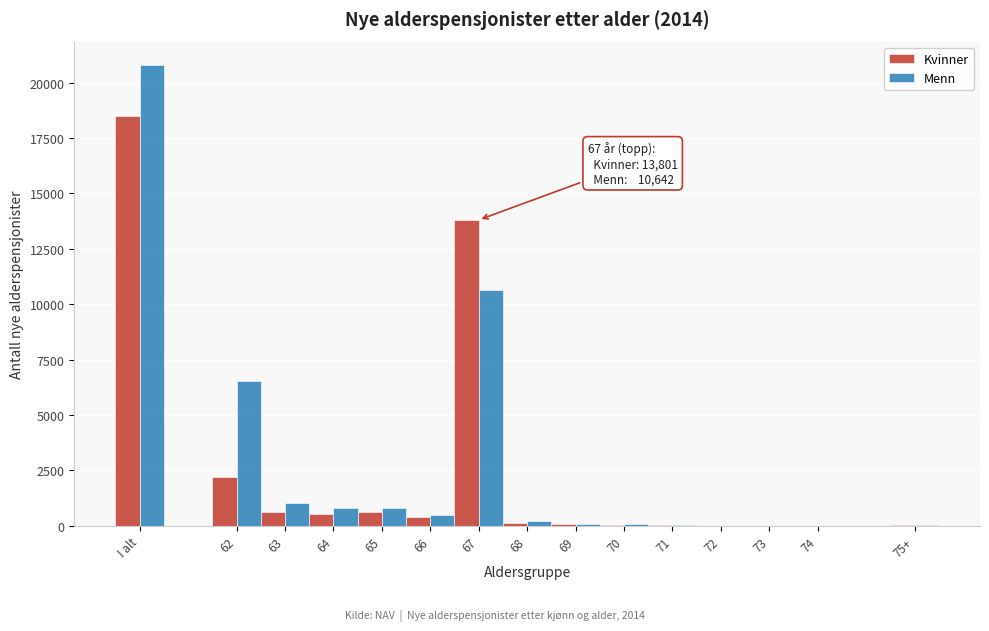

Is the value of Menn at 68 greater than the value of Kvinner at I alt?

No